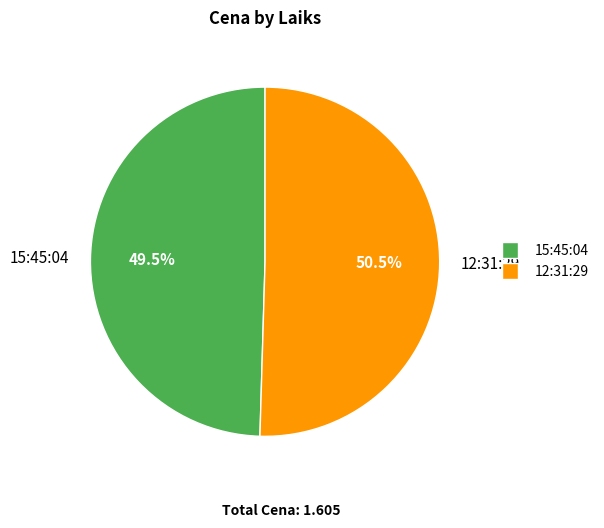

What is the largest slice in the pie chart?

12:31:29